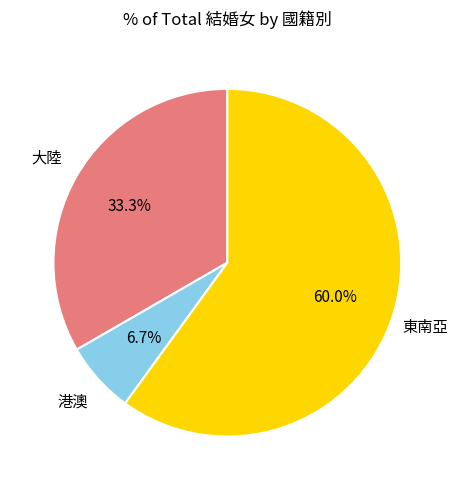

What is the majority slice?

東南亞